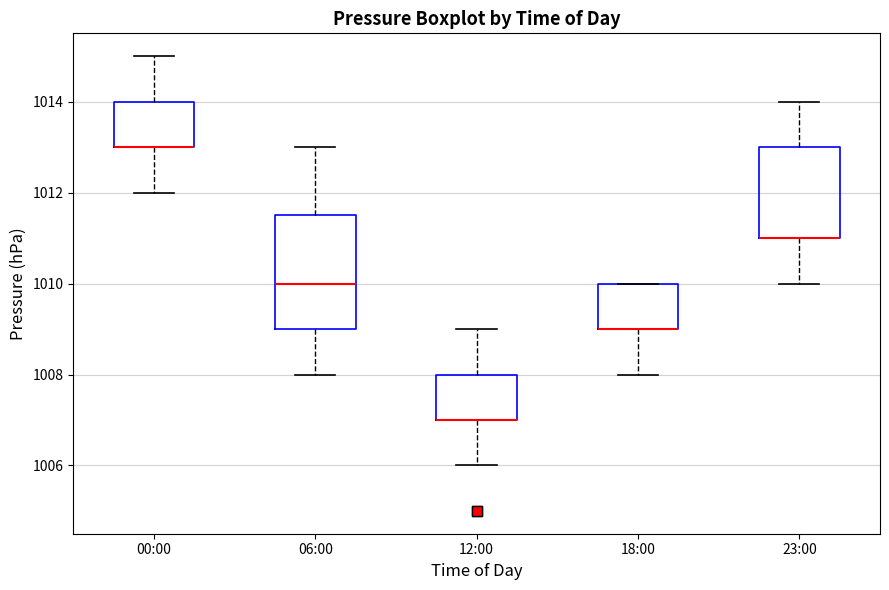

Reading left to right, read every box against the y-axis: the position of its median line, the range the box covers, and the ends of its whiskers. The values are not printed on the chart, so give them approximately, as read against the axis.

00:00: median 1013.0 (drawn on the box's lower edge), box 1013.0 to 1014.0, whiskers 1012.0 to 1015.0
06:00: median 1010.0, box 1009.0 to 1011.6, whiskers 1008.0 to 1013.0
12:00: median 1007.0 (drawn on the box's lower edge), box 1007.0 to 1008.0, whiskers 1006.0 to 1009.0
18:00: median 1009.0 (drawn on the box's lower edge), box 1009.0 to 1010.0, whiskers 1008.0 to 1010.0
23:00: median 1011.0 (drawn on the box's lower edge), box 1011.0 to 1013.0, whiskers 1010.0 to 1014.0